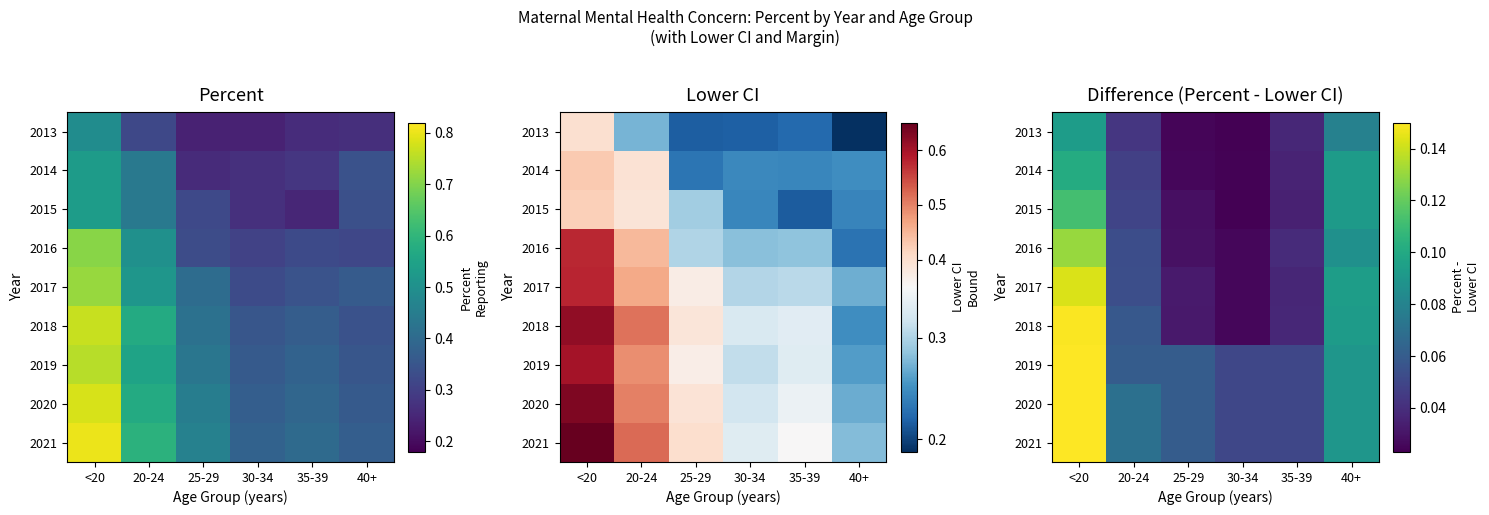

At which category is the sum across all series the highest?

<20